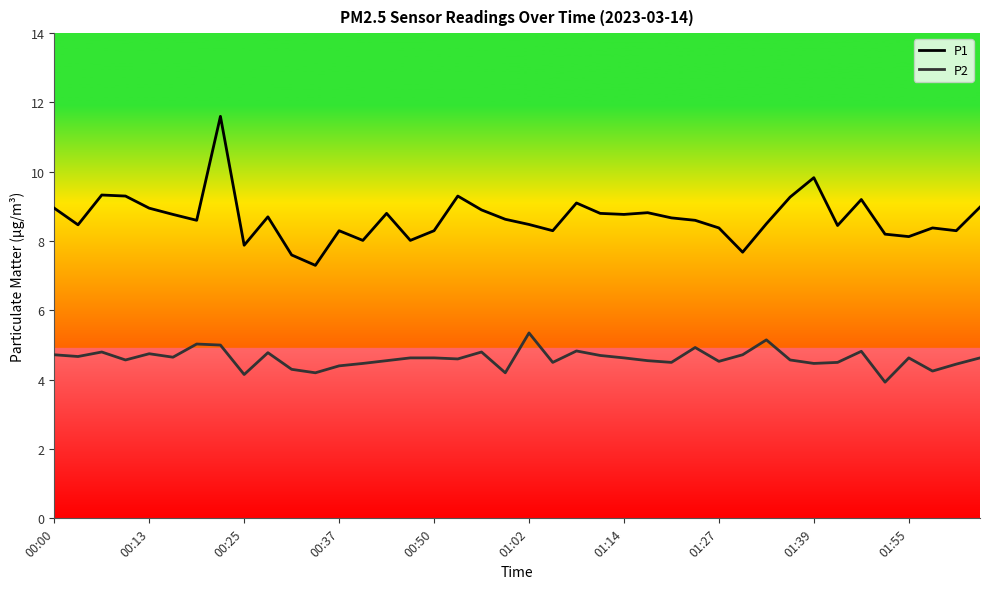

What is the minimum value shown in the chart?

3.9